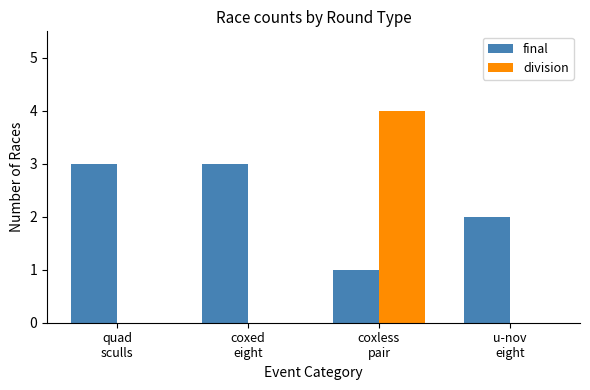

True or false: final has a value of 5 at coxed
eight.

False